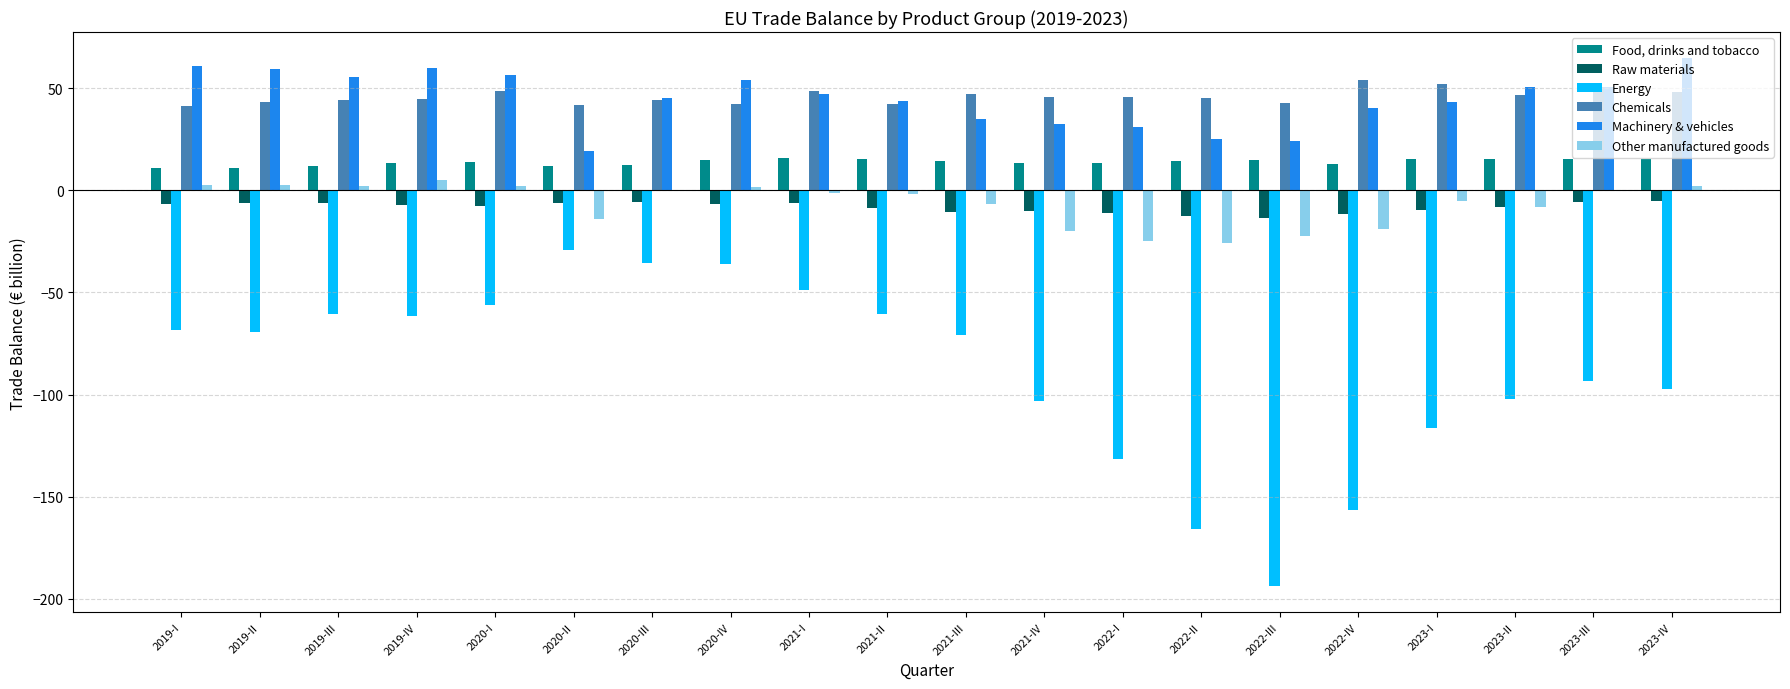

What is the highest value of the Machinery & vehicles series?

64.7